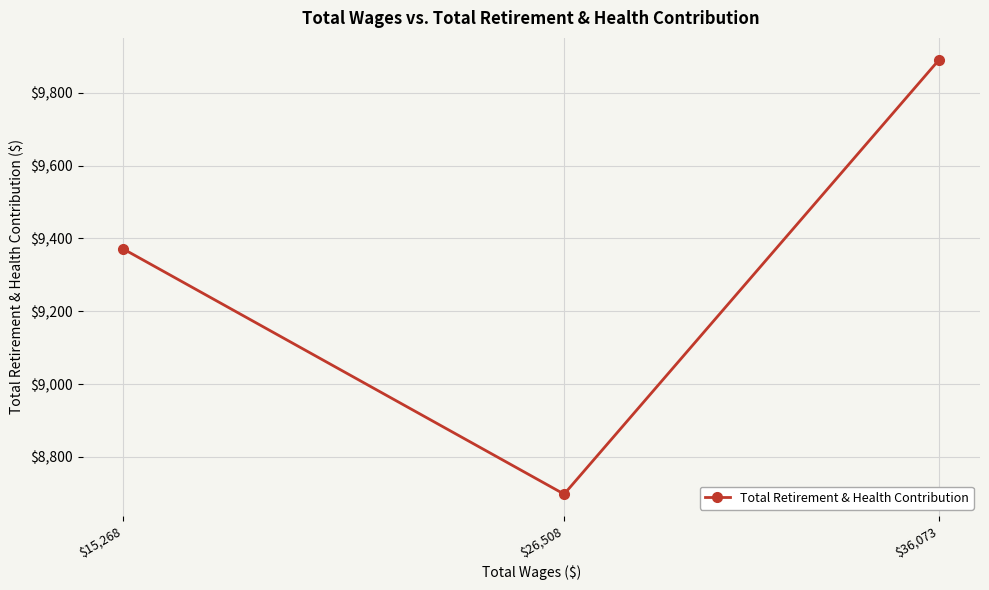

What is the change in value from $36,073 to $26,508?

-1193